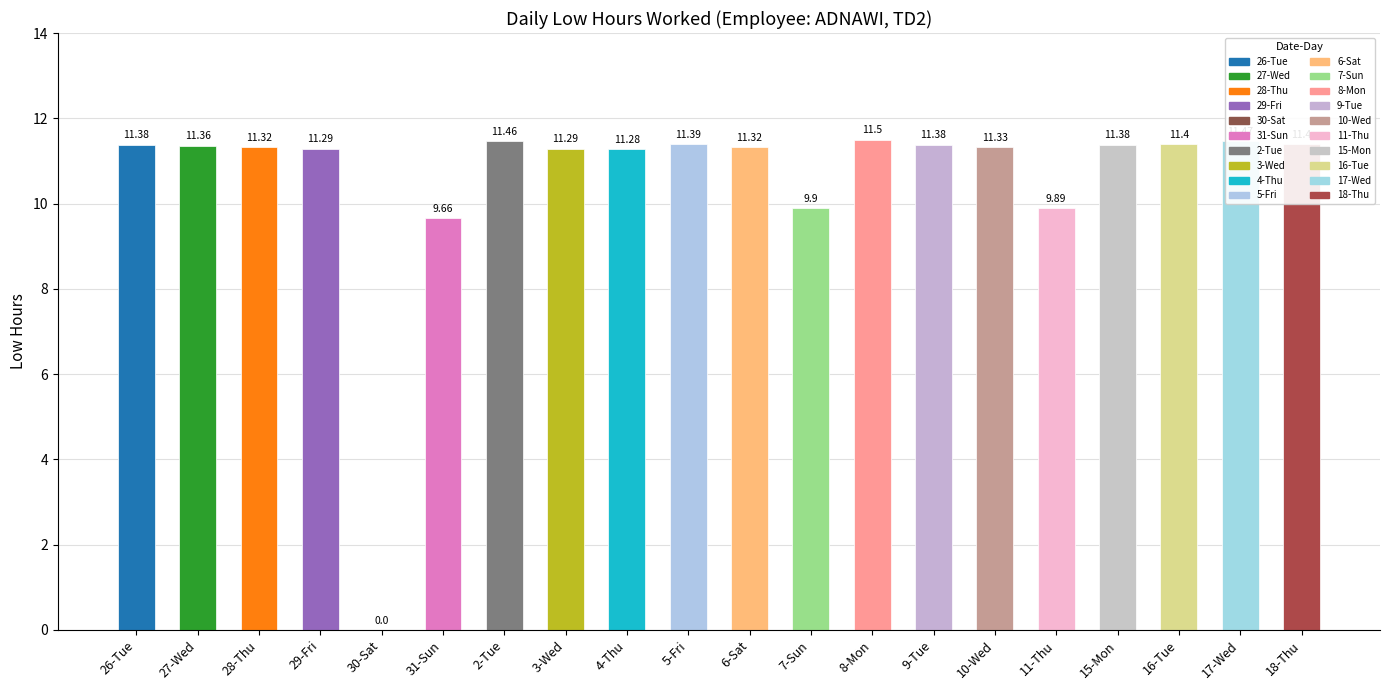

Approximately how many times larger is the value at 9-Tue compared to 2-Tue?

1.0